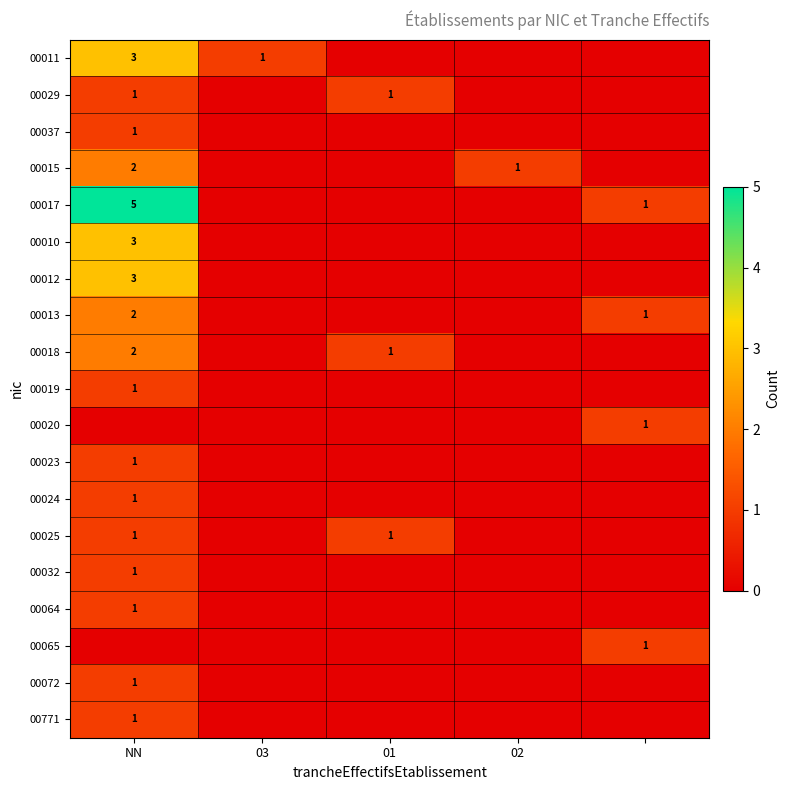

True or false: 00064 has a value of 1 at NN.

True